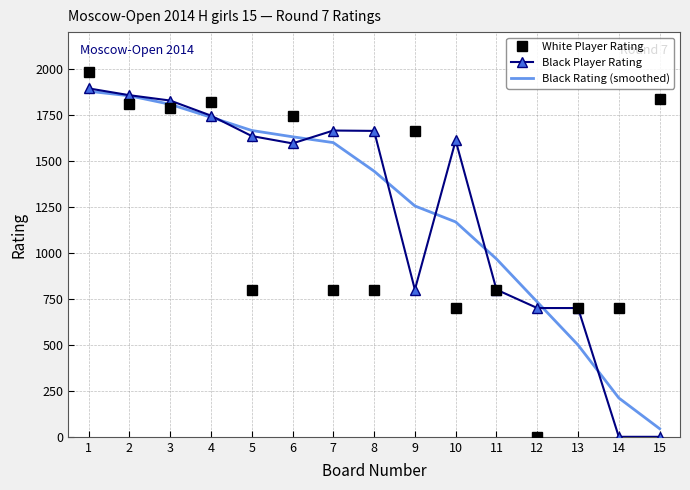

True or false: White Player Rating has a value of 365.8 at 5.

False